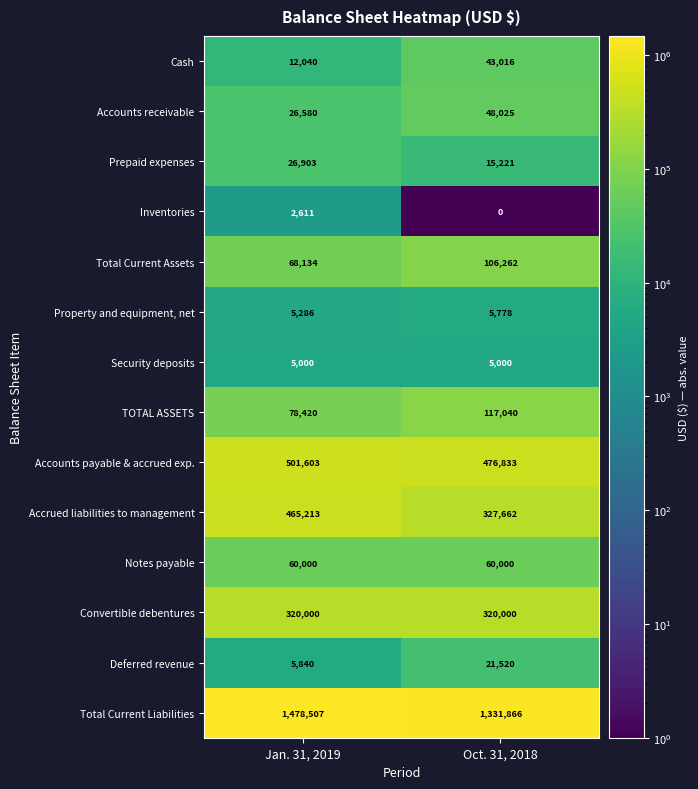

What is the maximum value shown in the chart?

1478507